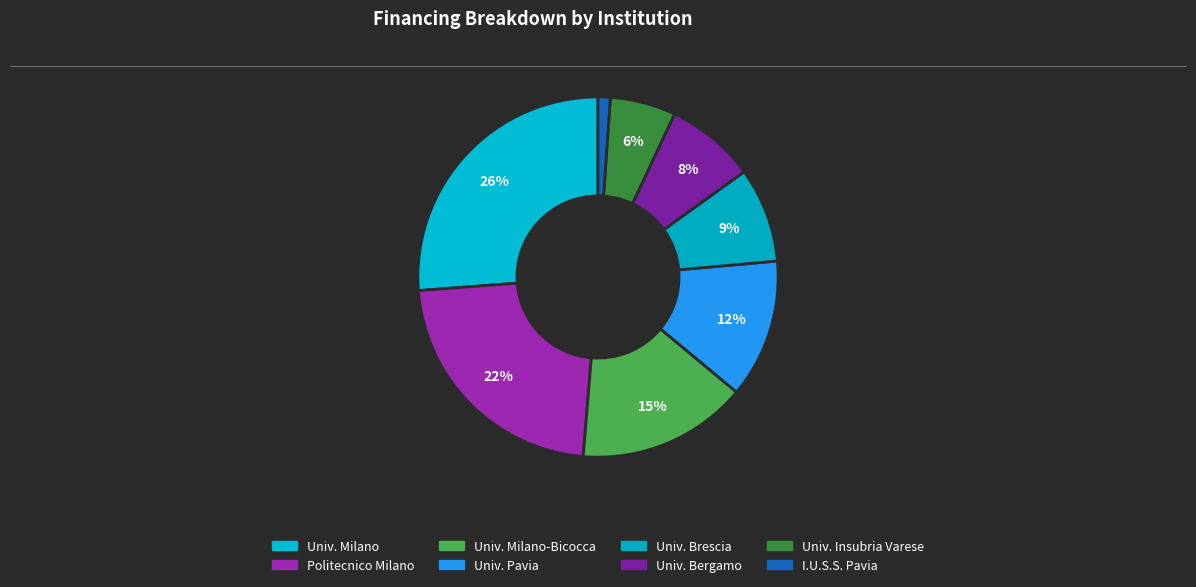

How many slices are in this pie chart?

8